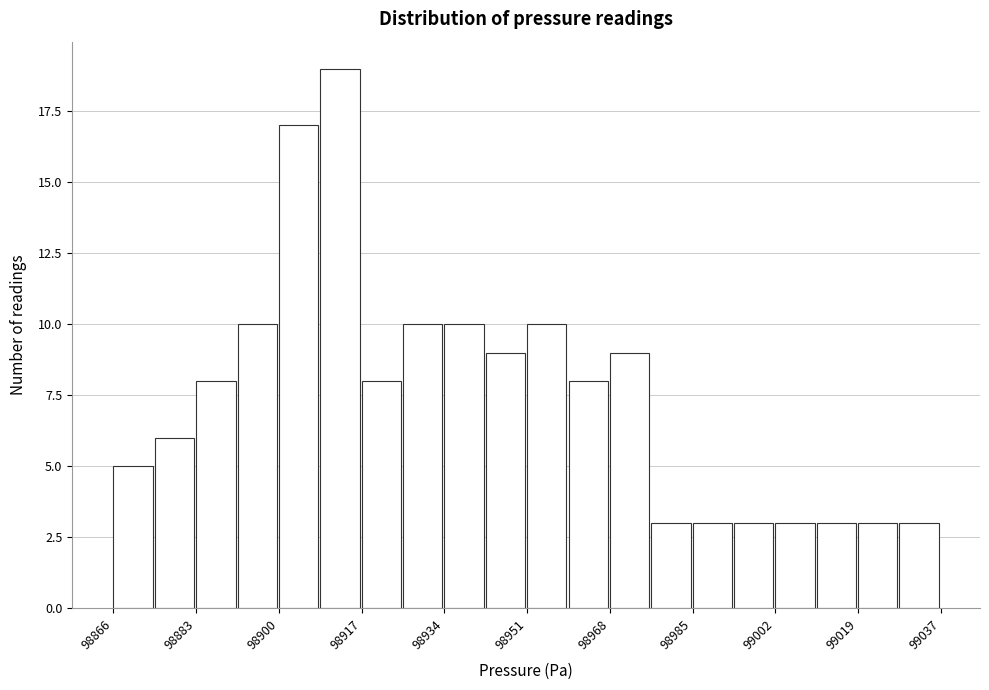

Reading left to right, list every bar in this chart as the range it spans on the x-axis followed by its height. Neither the bar edges nor the heights are printed on the chart, so give them approximately, as read against the axes.

98866 to 98876: 5
98876 to 98884: 6
98884 to 98892: 8
98892 to 98900: 10
98900 to 98910: 17
98910 to 98918: 19
98918 to 98926: 8
98926 to 98934: 10
98934 to 98944: 10
98944 to 98952: 9
98952 to 98960: 10
98960 to 98968: 8
98968 to 98978: 9
98978 to 98986: 3
98986 to 98994: 3
98994 to 99002: 3
99002 to 99012: 3
99012 to 99020: 3
99020 to 99028: 3
99028 to 99038: 3